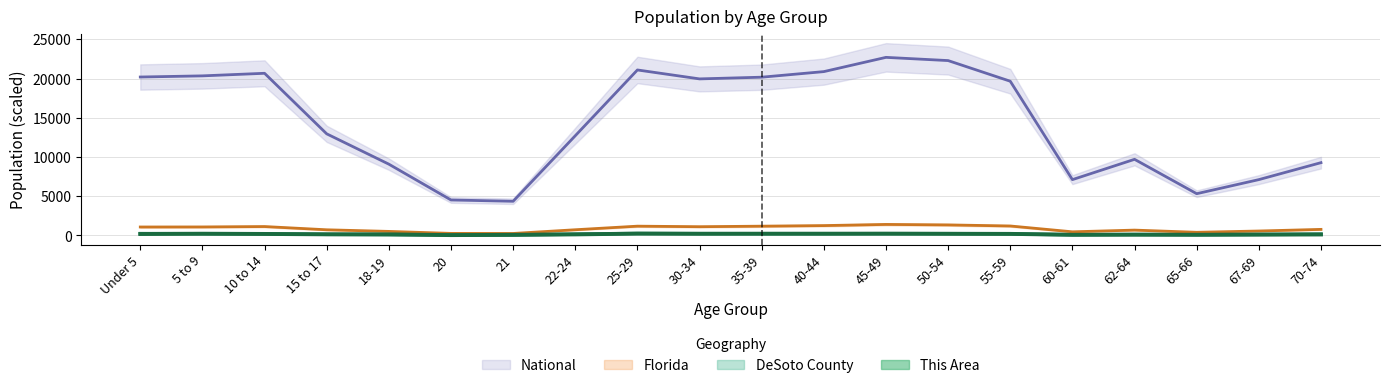

Between Under 5 and 40-44, which is larger?

40-44